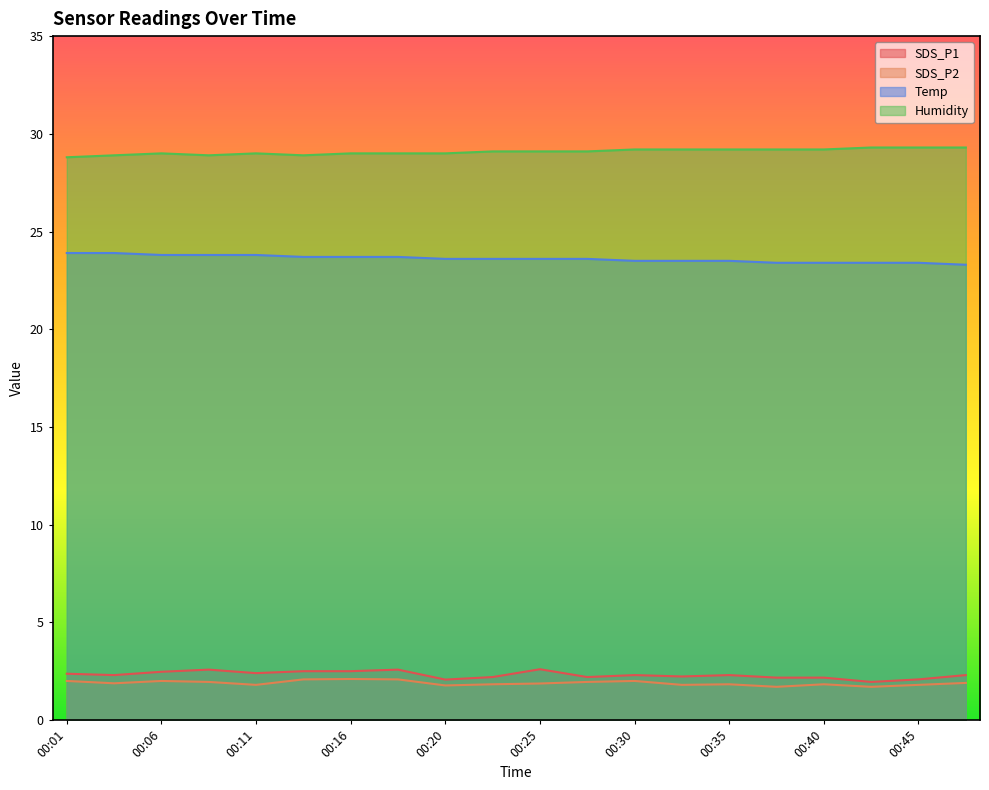

Which category has the lowest value in the Temp series?

00:47